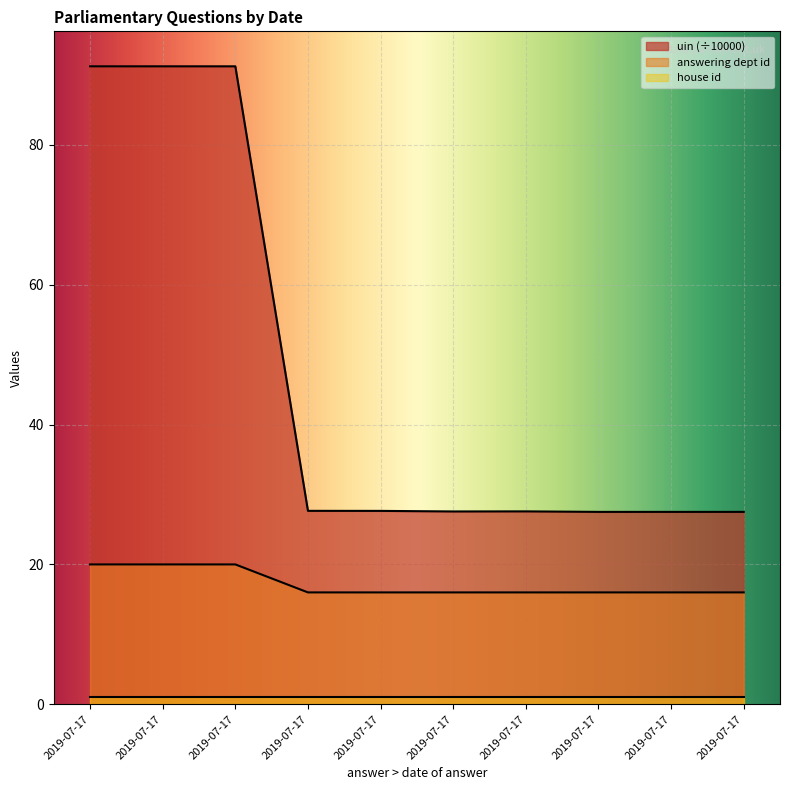

How many series are shown in this chart?

3